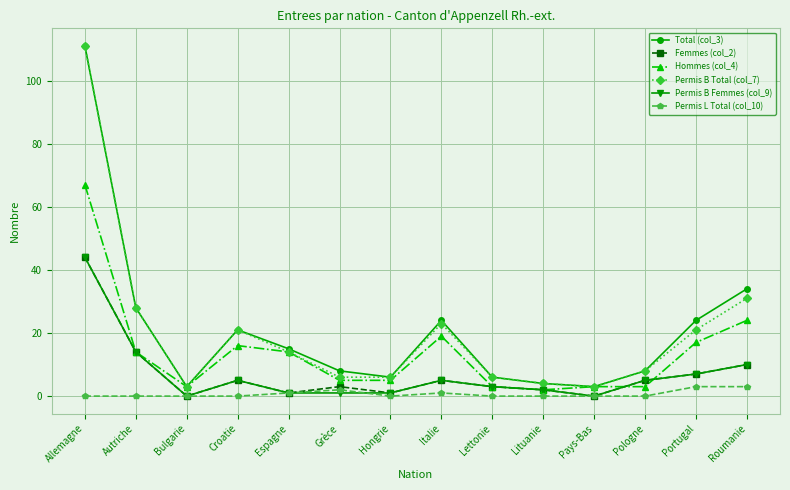

True or false: Permis L Total (col_10) has more than 0 points higher than both neighbors.

True